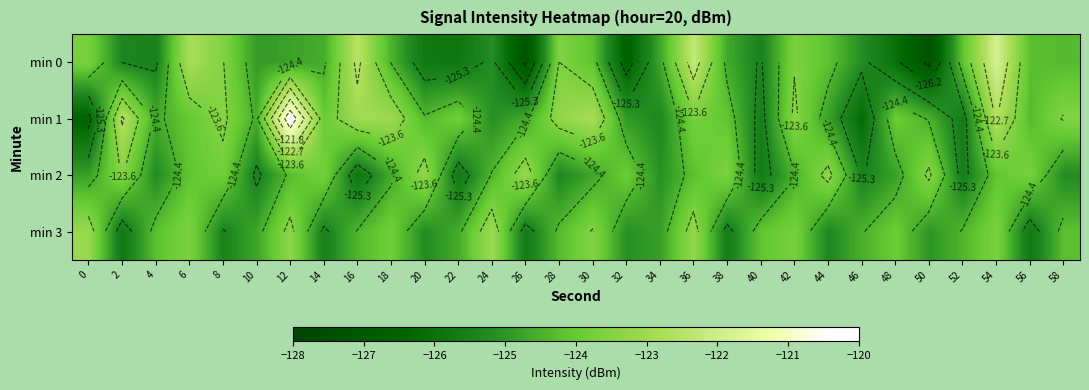

At how many categories does at least one series exceed -121?

1